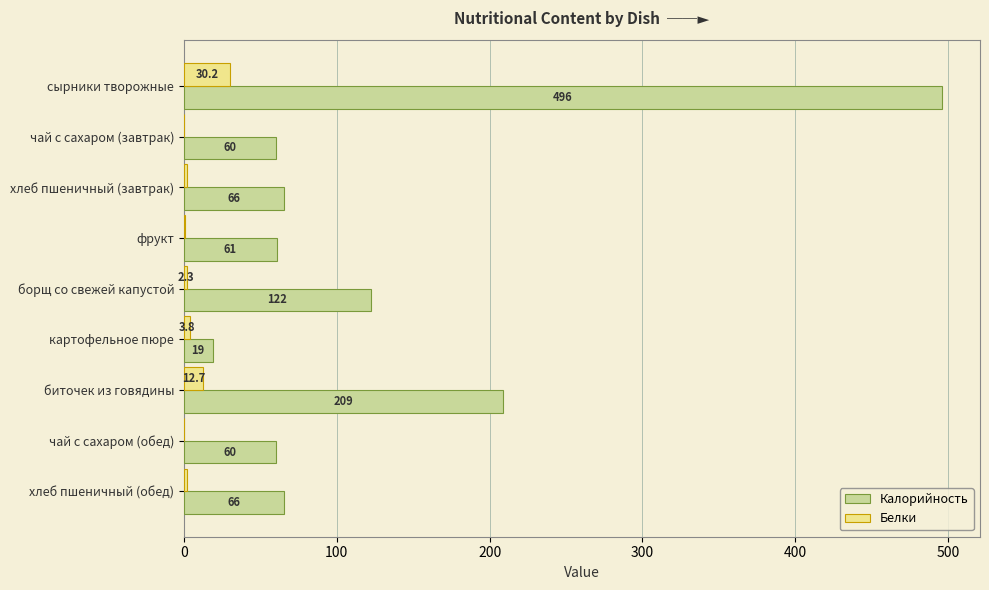

True or false: Калорийность has a value of 688.0 at сырники творожные.

False